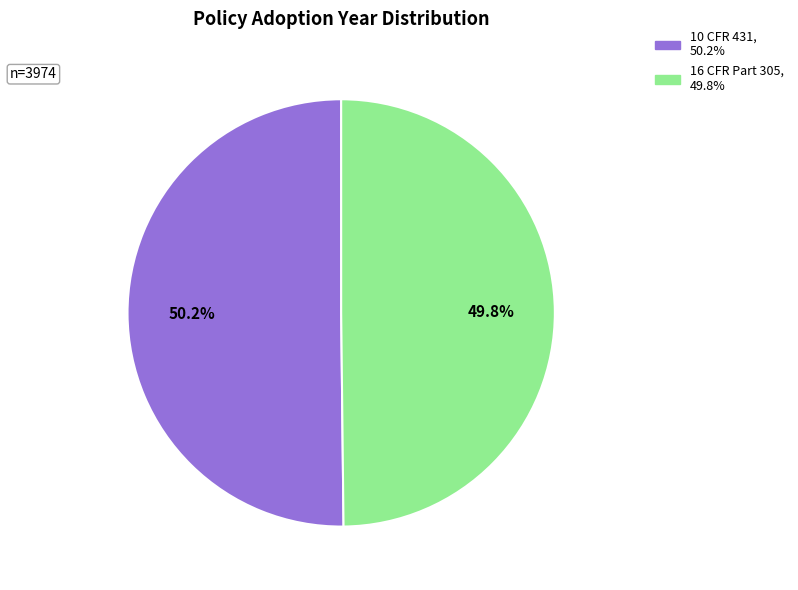

What percentage is NOT represented by 16 CFR Part 305?

50.2%